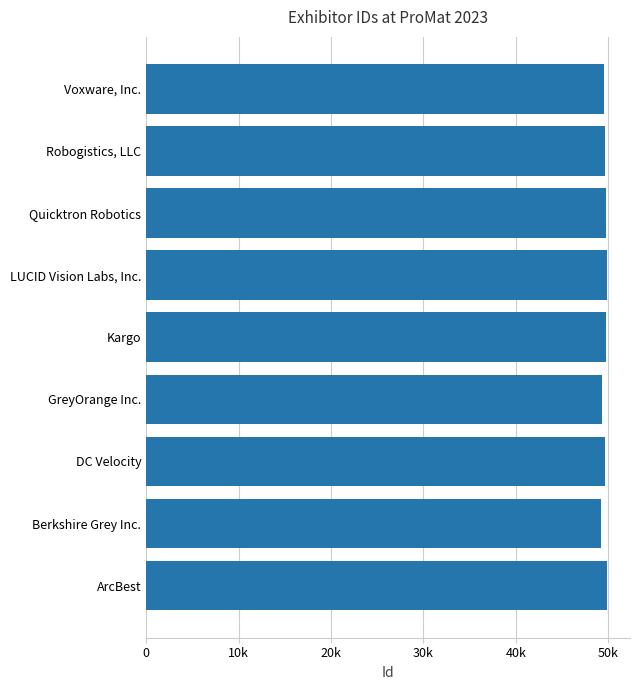

List the labels in order of value, largest first.

LUCID Vision Labs, Inc., ArcBest, Kargo, Quicktron Robotics, Robogistics, LLC, DC Velocity, Voxware, Inc., GreyOrange Inc., Berkshire Grey Inc.